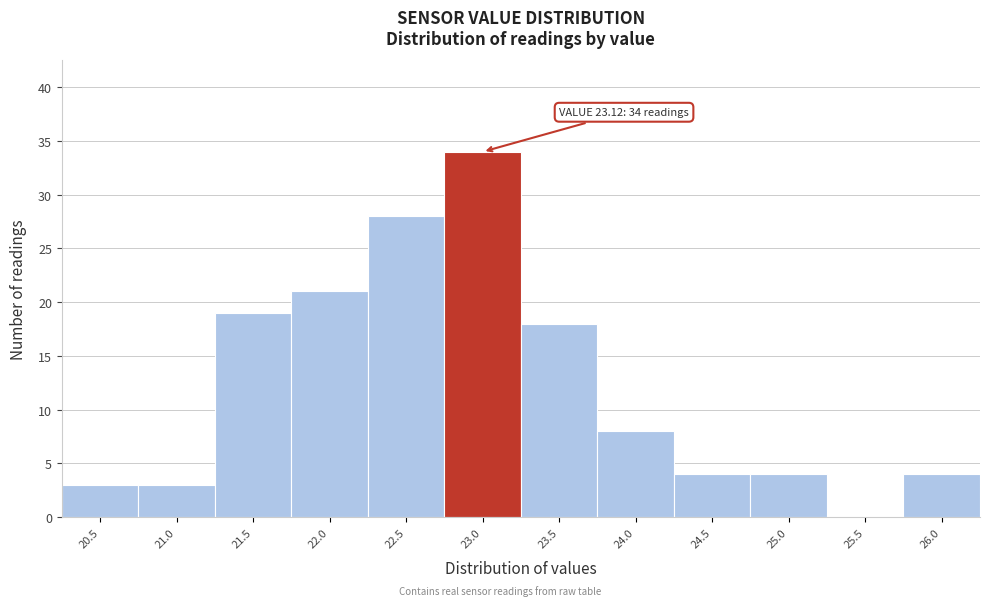

Reading left to right, extract all data points from this chart.

20.5=3	21.0=3	21.5=19	22.0=21	22.5=28	23.0=34	23.5=18	24.0=8	24.5=4	25.0=4	25.5=0	26.0=4